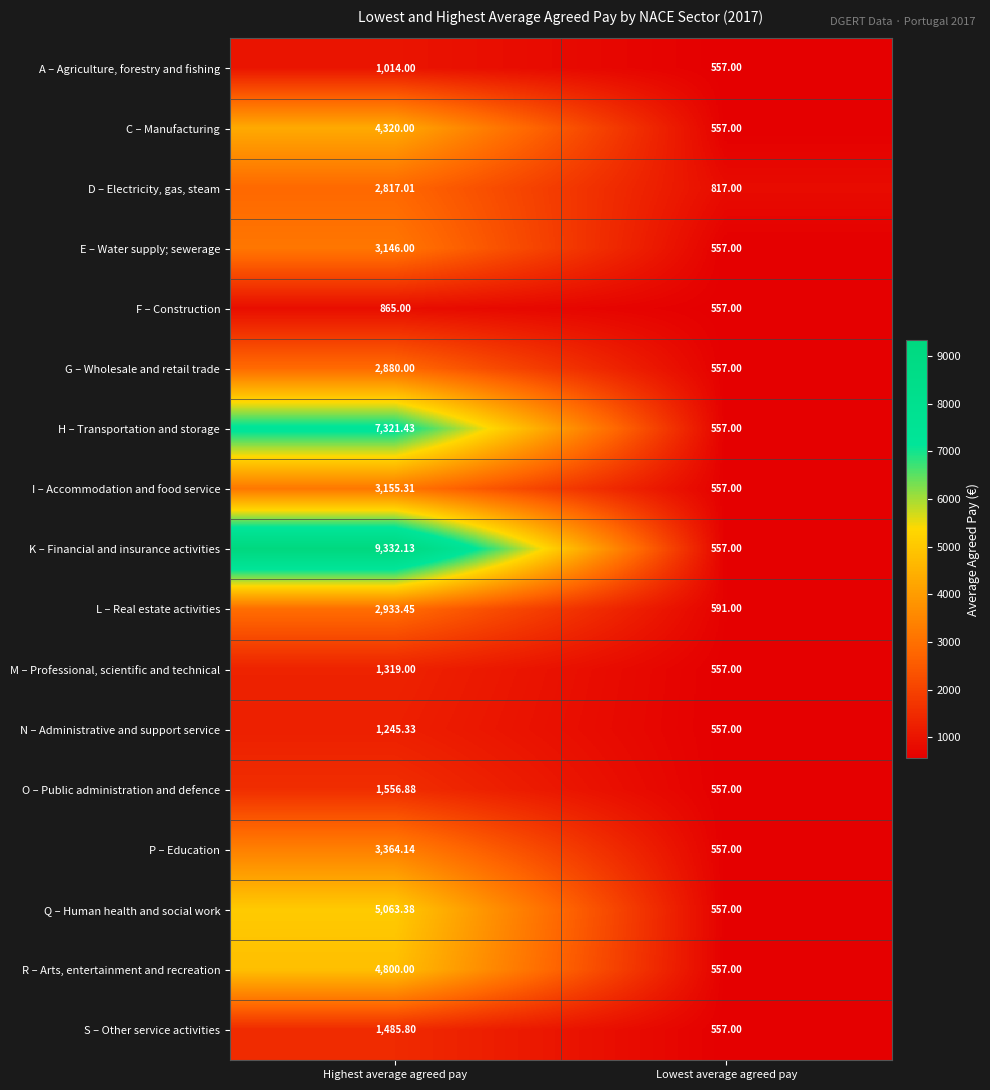

Rank the series at Highest average agreed pay from lowest to highest value.

F – Construction, A – Agriculture, forestry and fishing, N – Administrative and support service, M – Professional, scientific and technical, S – Other service activities, O – Public administration and defence, D – Electricity, gas, steam, G – Wholesale and retail trade, L – Real estate activities, E – Water supply; sewerage, I – Accommodation and food service, P – Education, C – Manufacturing, R – Arts, entertainment and recreation, Q – Human health and social work, H – Transportation and storage, K – Financial and insurance activities